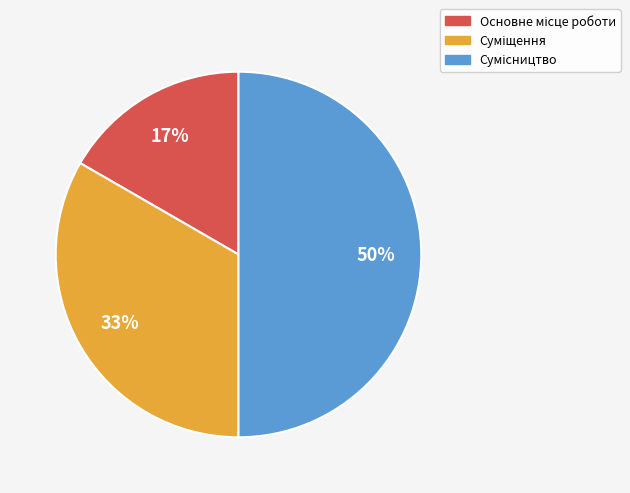

To the nearest percent, what is the average slice percentage?

33%